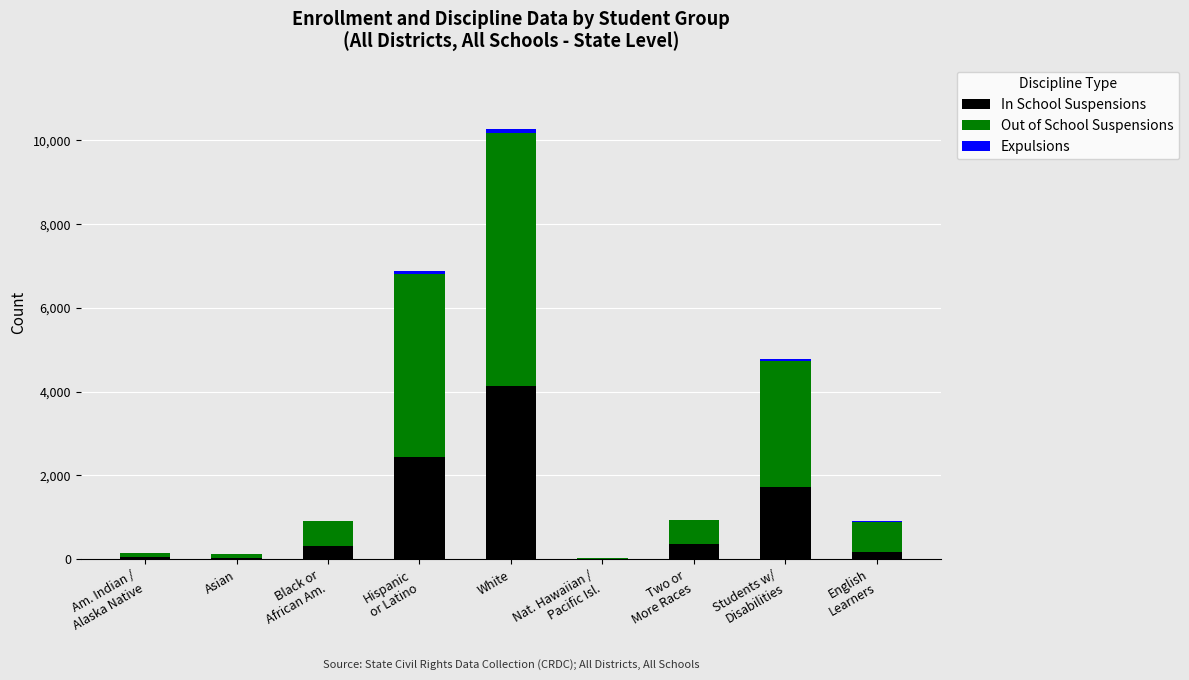

What is the highest value of the In School Suspensions series?

4130